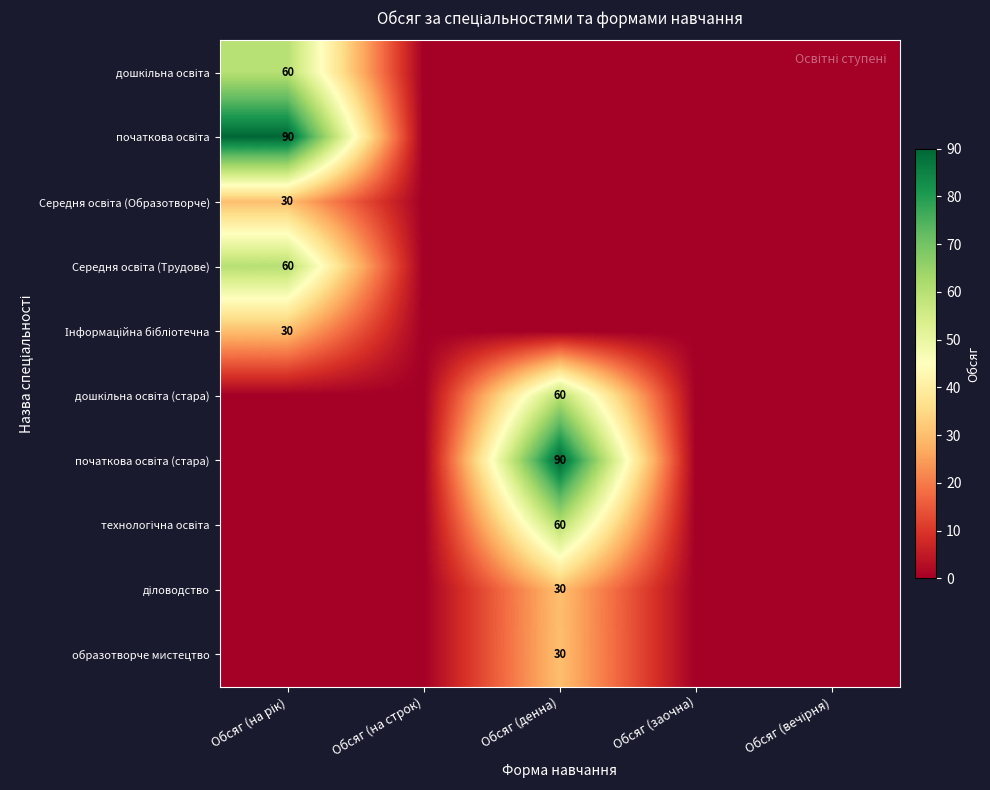

How many values in діловодство are above zero?

1